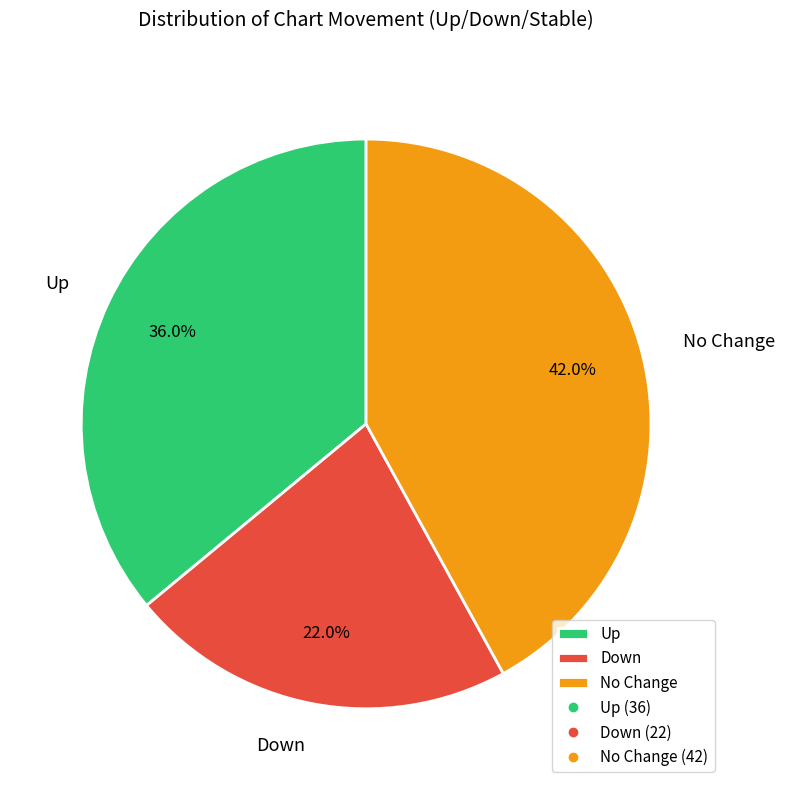

Is the sum of Up and Down greater than half?

Yes